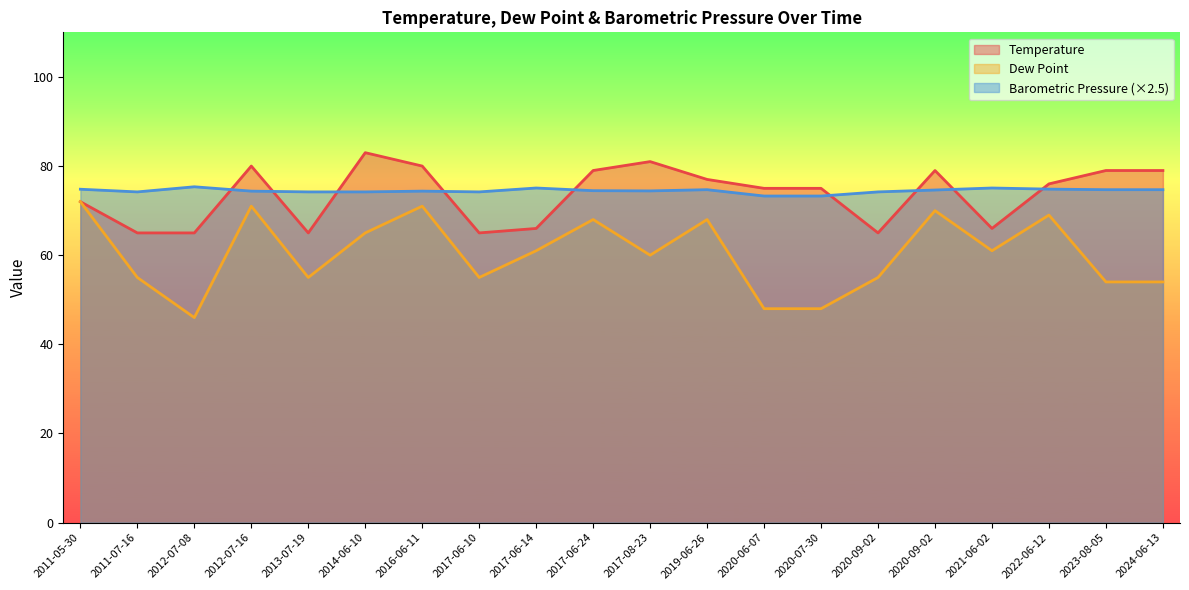

What is the sum of the Temperature values at 2017-06-24 and 2021-06-02?

145.0